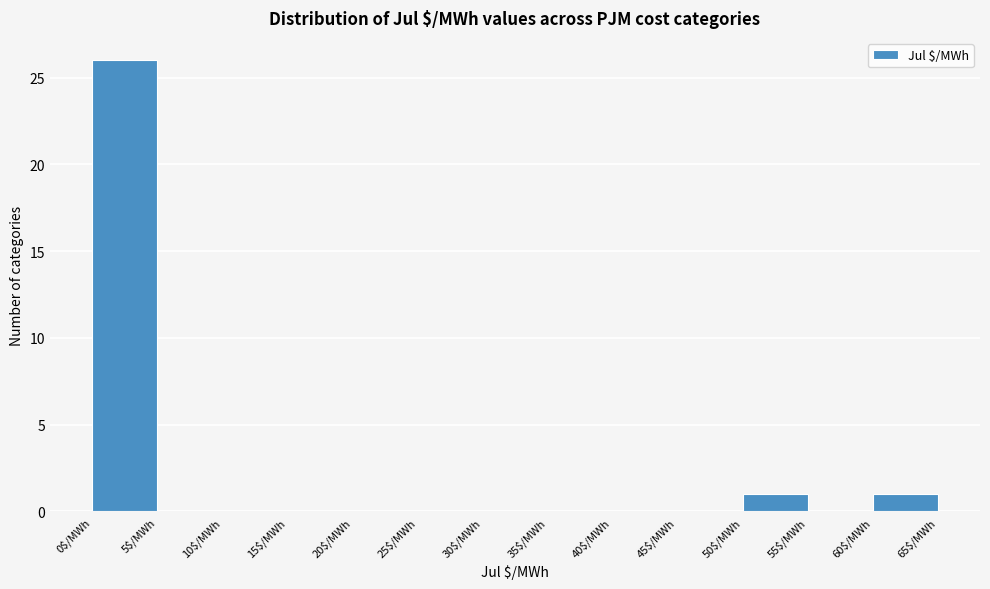

How tall is the bar that spans 50 to 55 on the x-axis? The values are not printed on the chart, so give them approximately, as read against the axis.

1